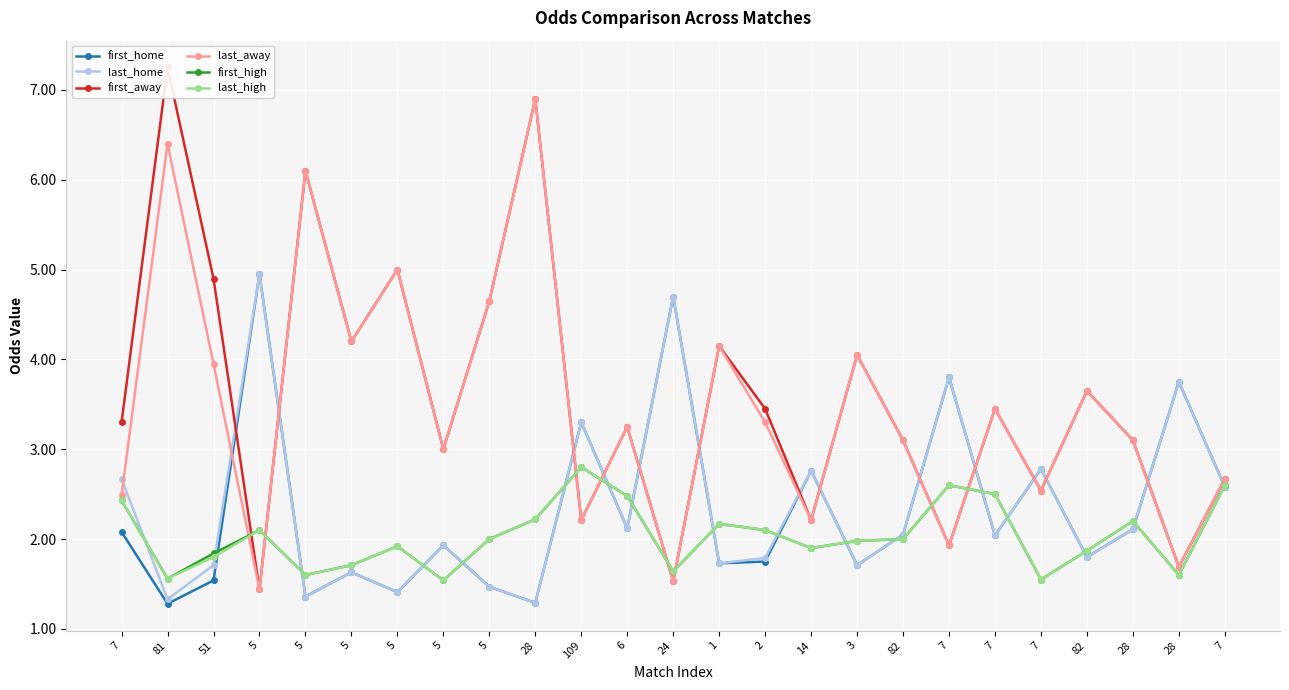

What is the greatest value displayed?

7.2